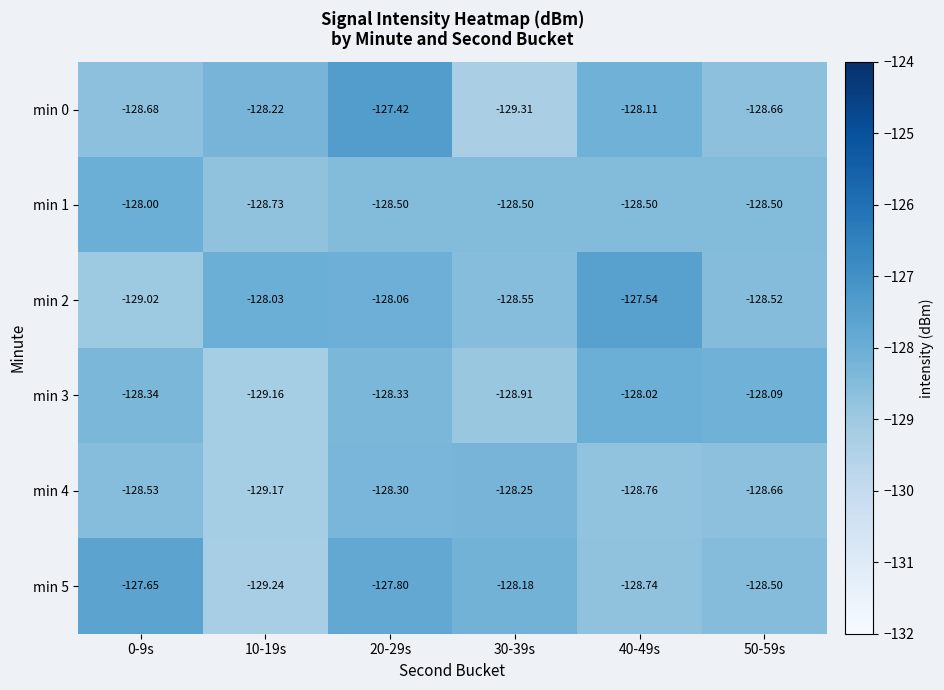

Count the number of data series in this chart.

6